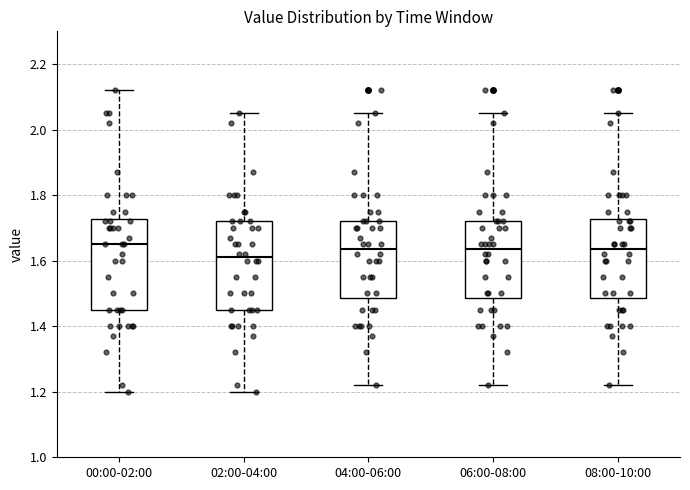

Reading left to right, read every box against the y-axis: the position of its median line, the range the box covers, and the ends of its whiskers. The values are not printed on the chart, so give them approximately, as read against the axis.

00:00-02:00: median 1.66, box 1.46 to 1.72, whiskers 1.20 to 2.12
02:00-04:00: median 1.62, box 1.46 to 1.72, whiskers 1.20 to 2.06
04:00-06:00: median 1.64, box 1.48 to 1.72, whiskers 1.22 to 2.06
06:00-08:00: median 1.64, box 1.48 to 1.72, whiskers 1.22 to 2.06
08:00-10:00: median 1.64, box 1.48 to 1.72, whiskers 1.22 to 2.06